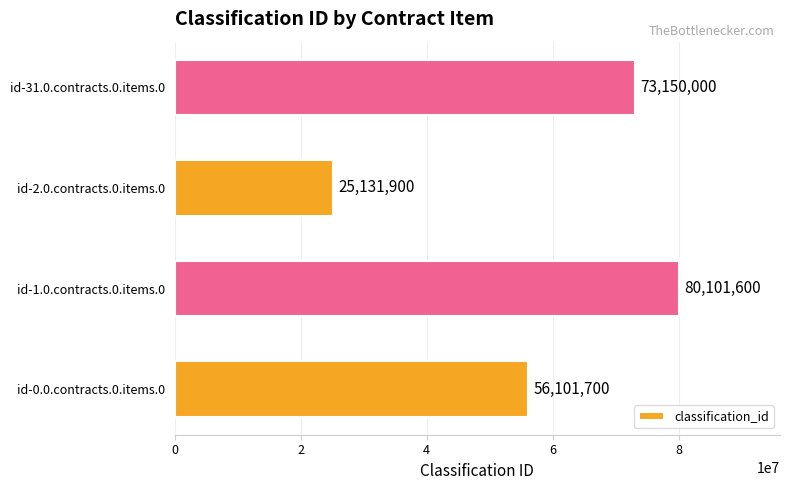

The value at id-1.0.contracts.0.items.0 is 20596896. True or false?

False